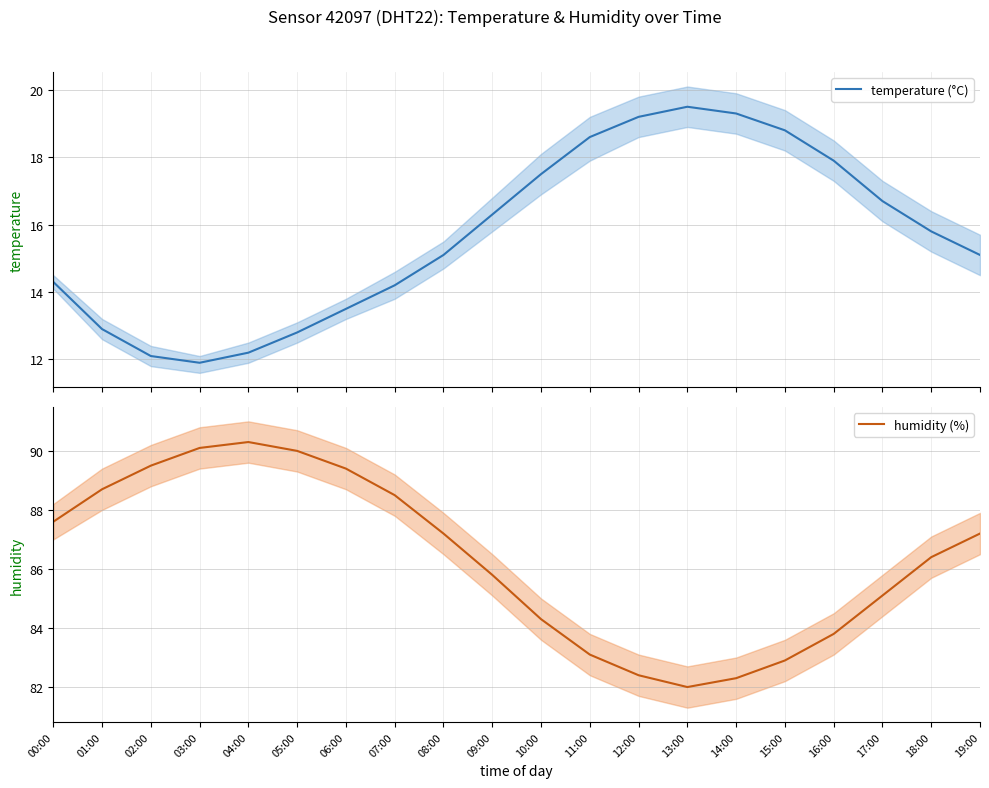

Where does the humidity (%) series first go above 87?

00:00